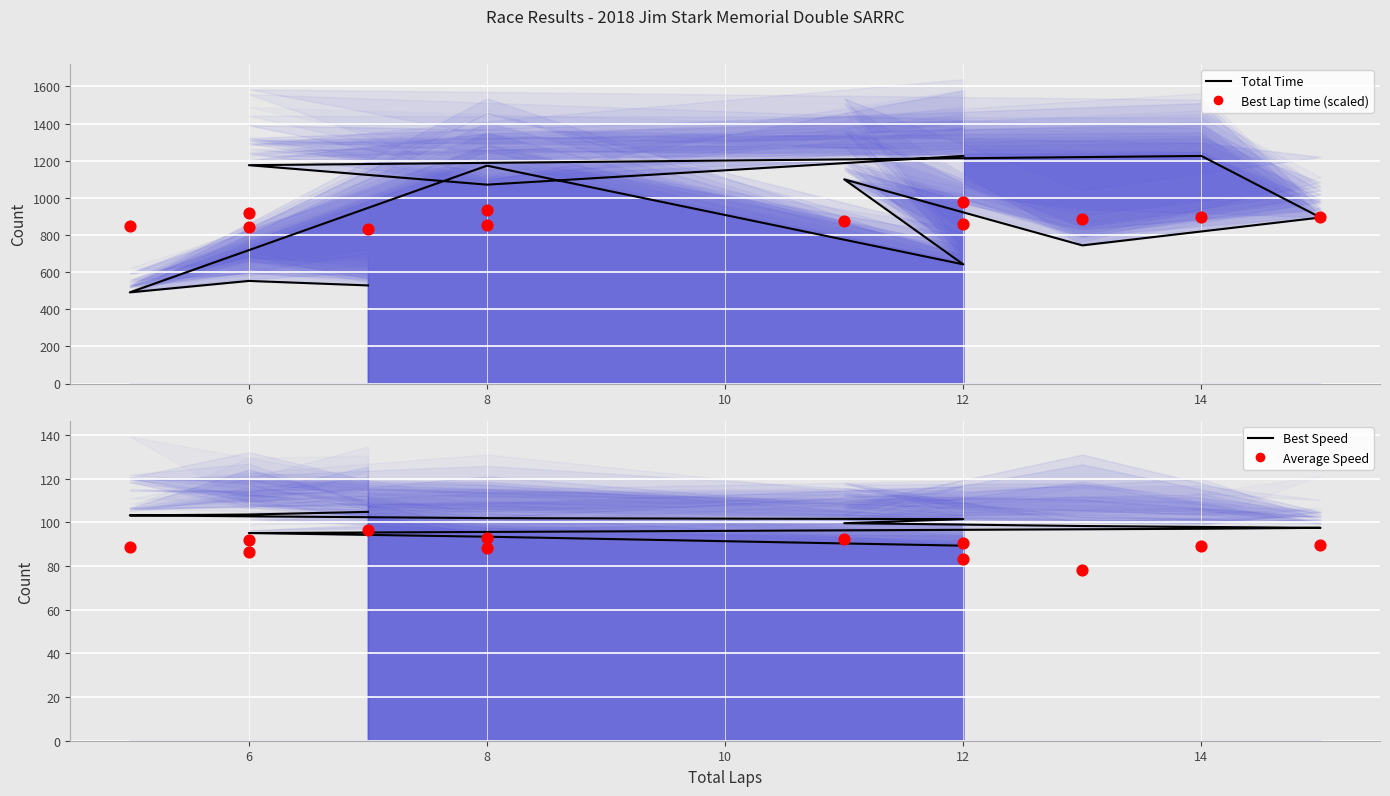

Is the value of Best Lap time (scaled) at 12 greater than the value of Total Time (line) at 14?

No